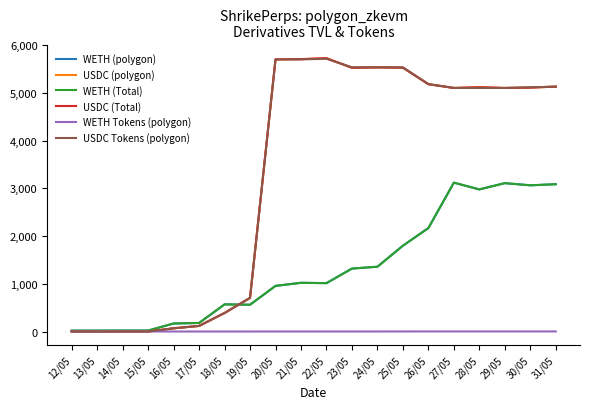

What is the label of the 12th point from the right?

20/05